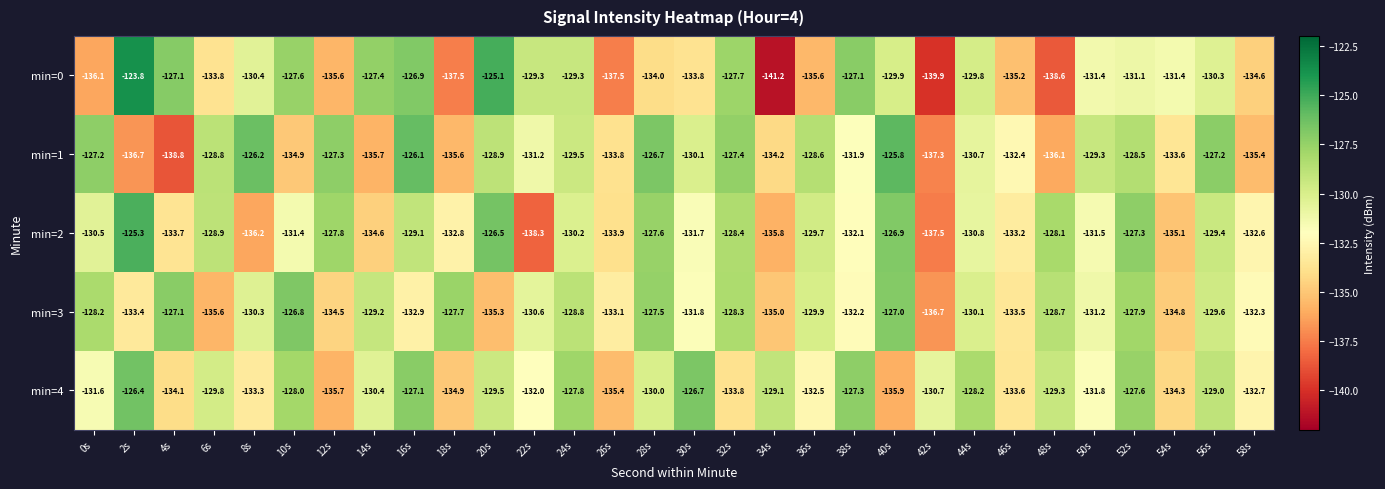

What is the sum of all min=3 values?

-3930.0